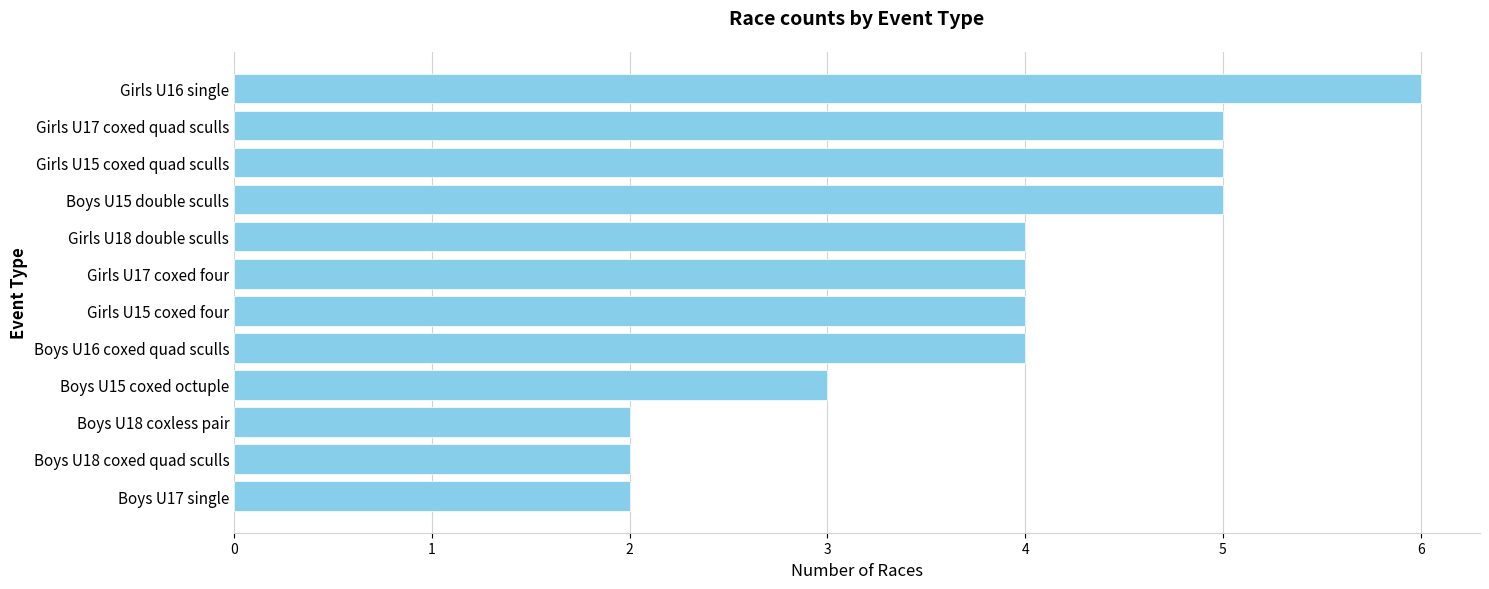

What is the minimum value shown in the chart?

2